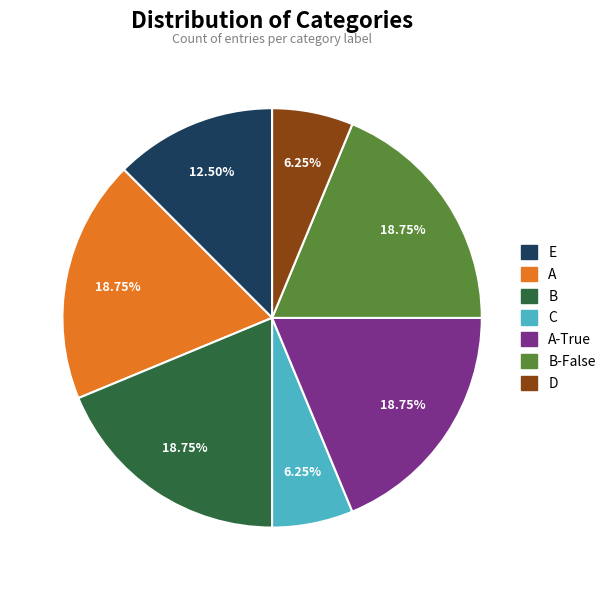

Does any single category account for the majority?

No